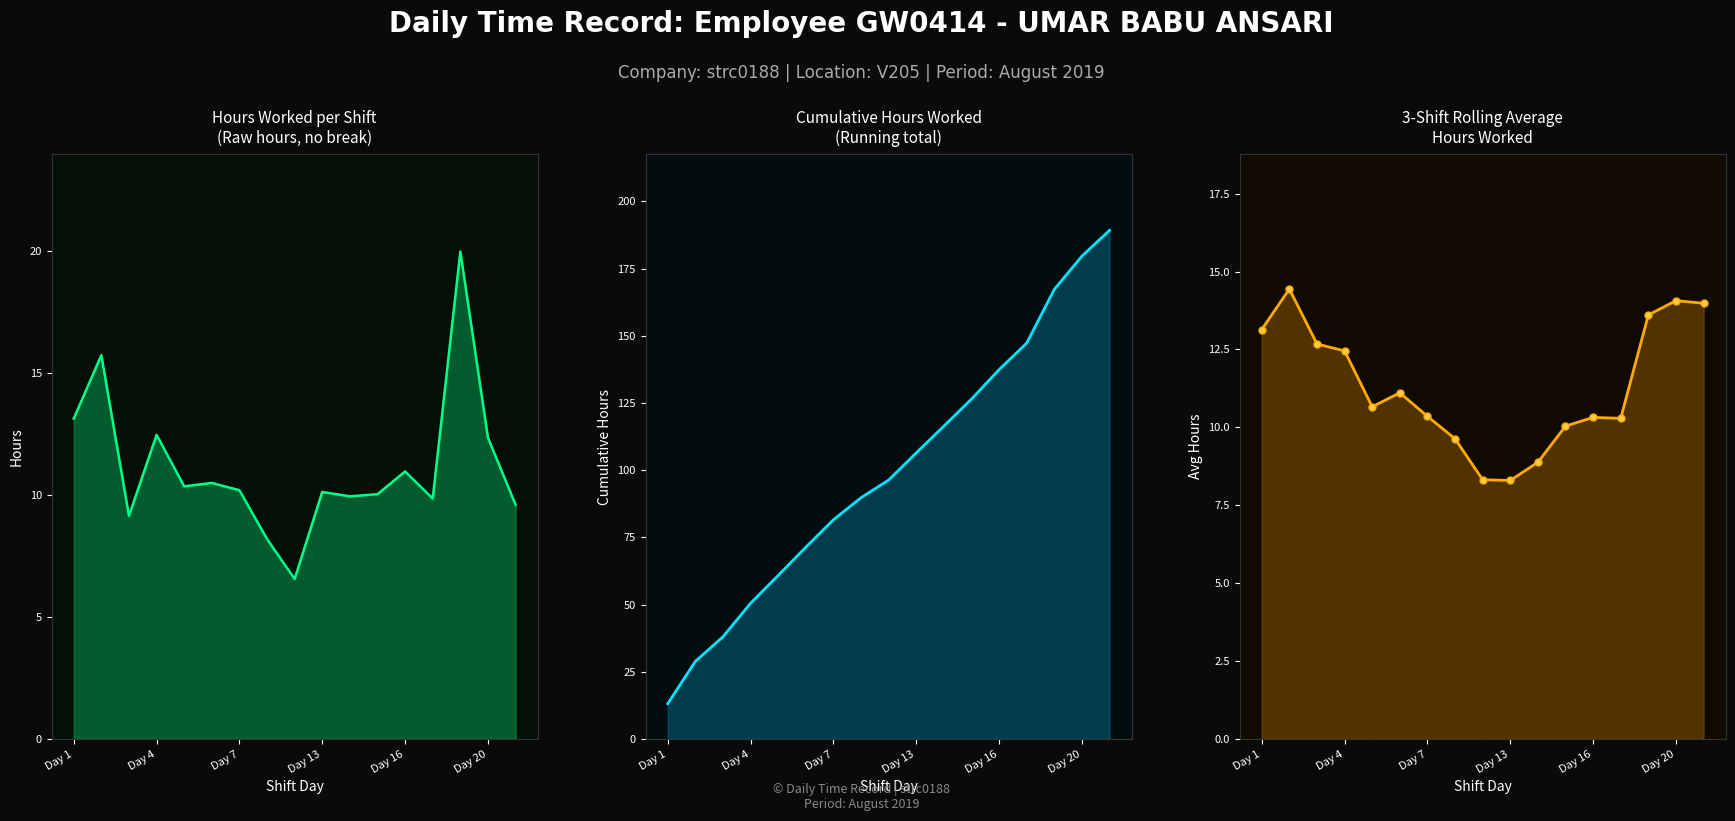

The value of Cumulative Hours at 13 is 59.2. True or false?

False